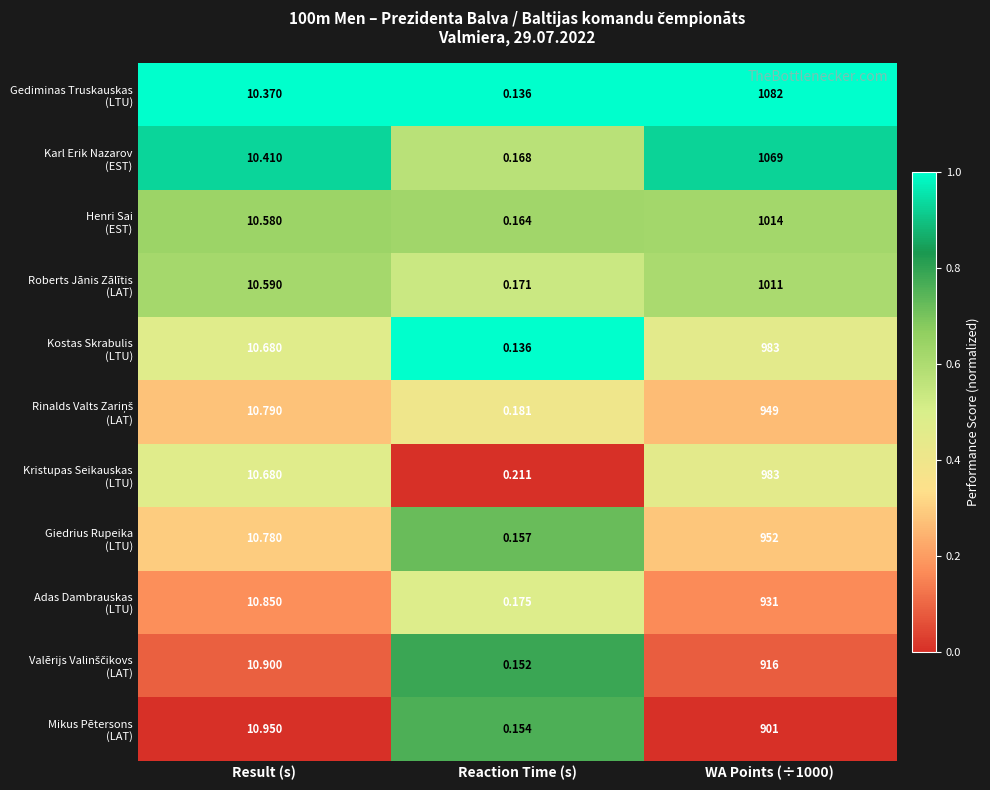

How many data points does each series have?

3